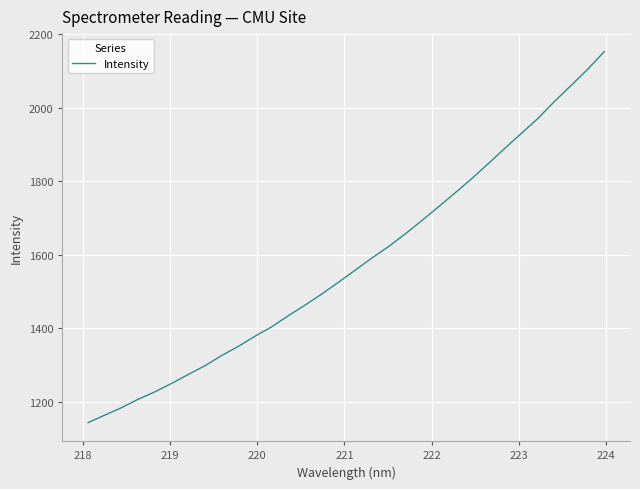

Reading right to left, list all the values displayed in this chart.

2152.7	2104.4	2060.4	2016.7	1970.4	1929.6	1888.7	1846.7	1805.8	1767.2	1729.1	1691.7	1655.3	1621.1	1590.0	1557.0	1524.4	1492.4	1462.5	1433.7	1403.6	1378.1	1350.3	1325.6	1297.8	1274.2	1249.8	1226.9	1206.8	1183.8	1163.6	1143.3